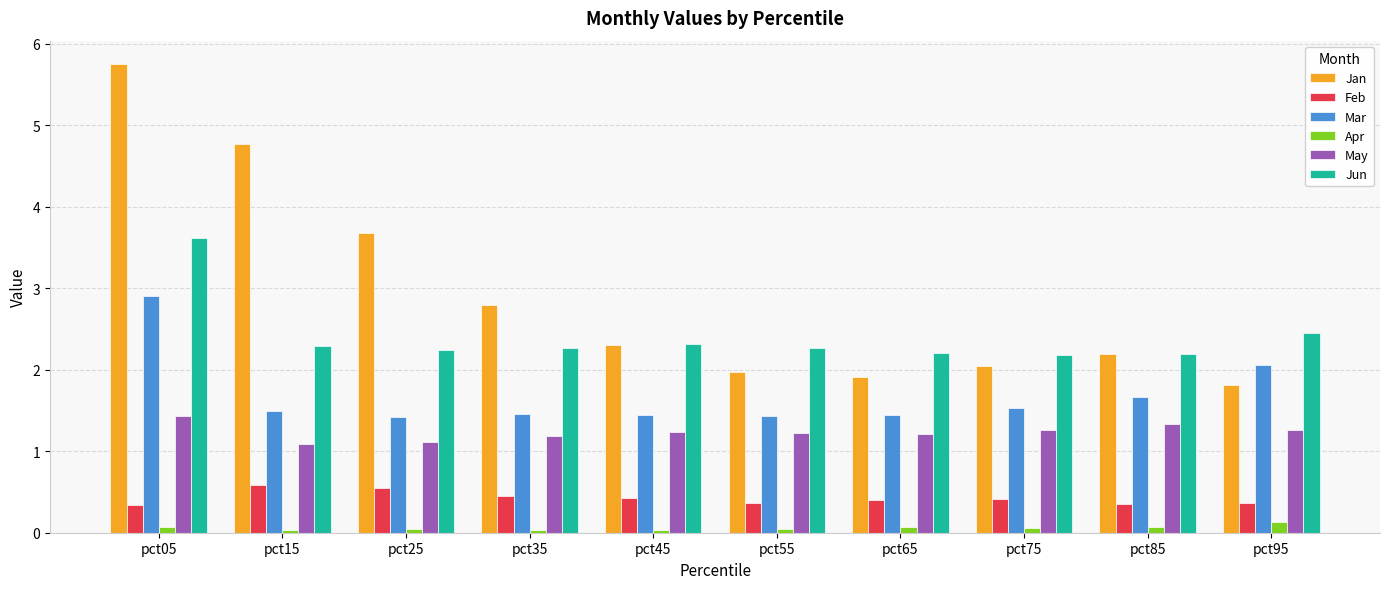

Which series has the largest range (max minus min)?

Jan